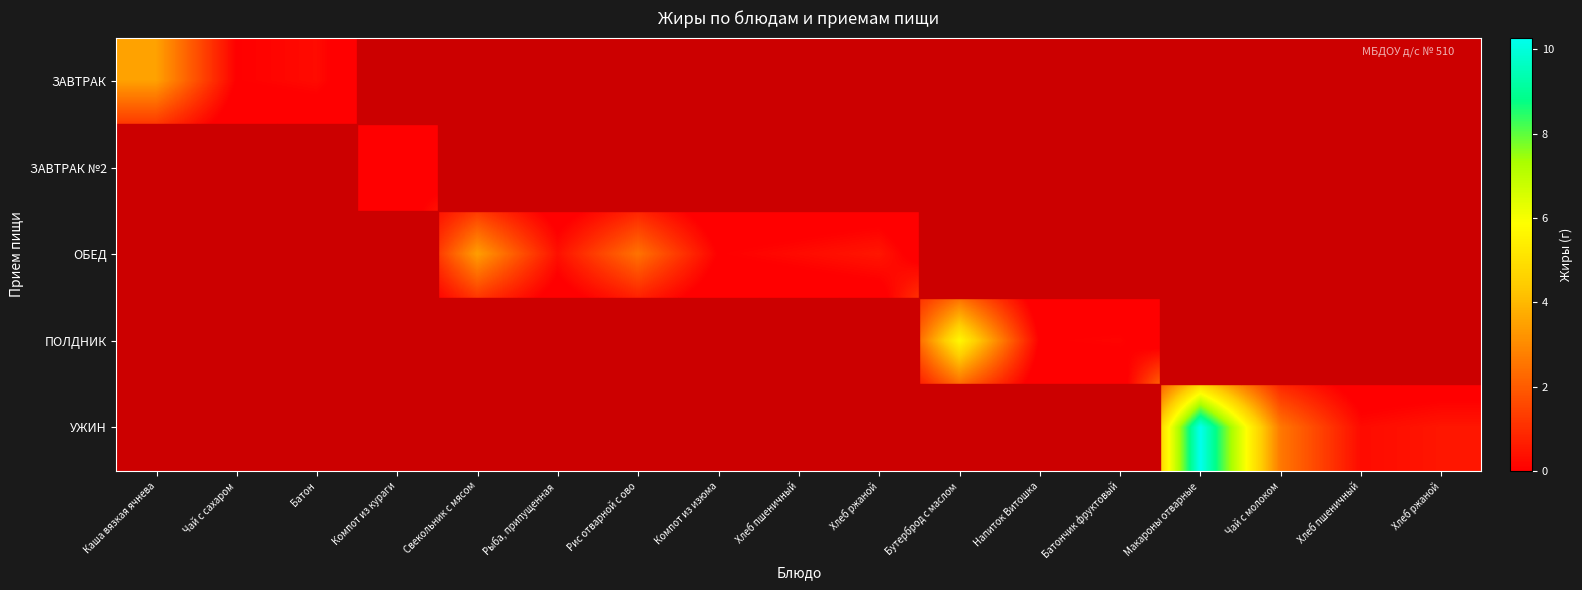

List the series in order of their peak value, lowest first.

ЗАВТРАК №2, ОБЕД, ЗАВТРАК, ПОЛДНИК, УЖИН